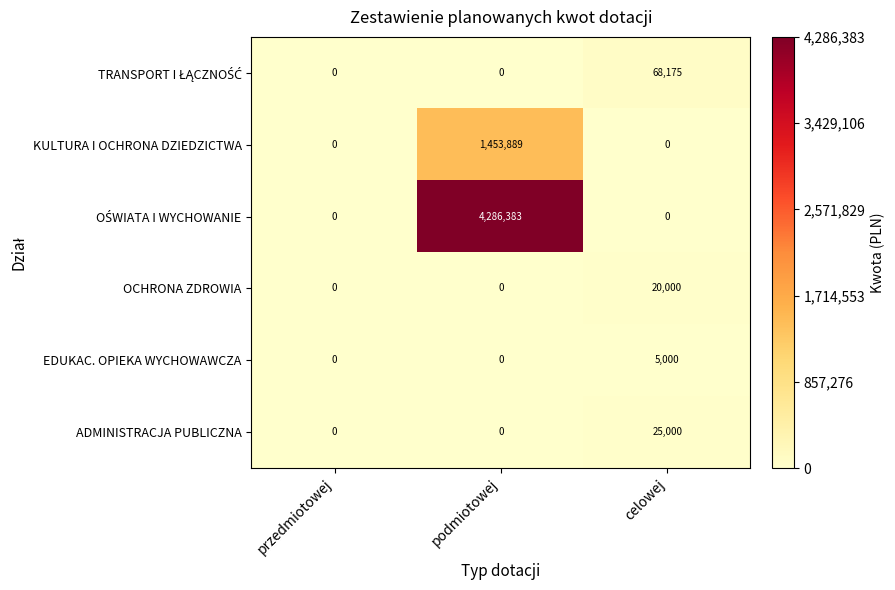

What is the greatest value displayed?

4286383